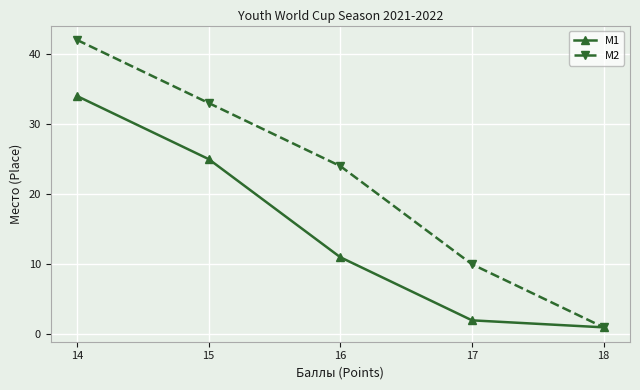

List the series in order of their peak value, lowest first.

M1, M2